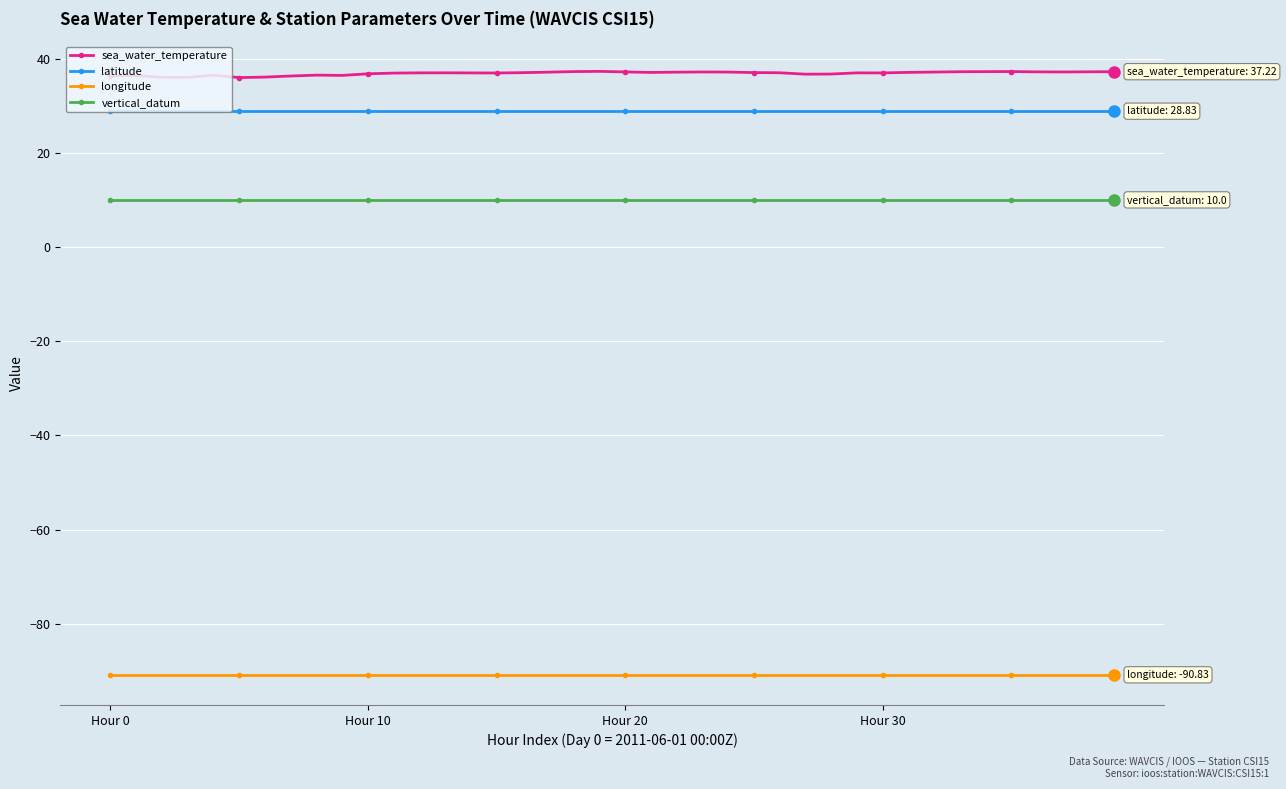

True or false: sea_water_temperature and vertical_datum cross at least once.

False